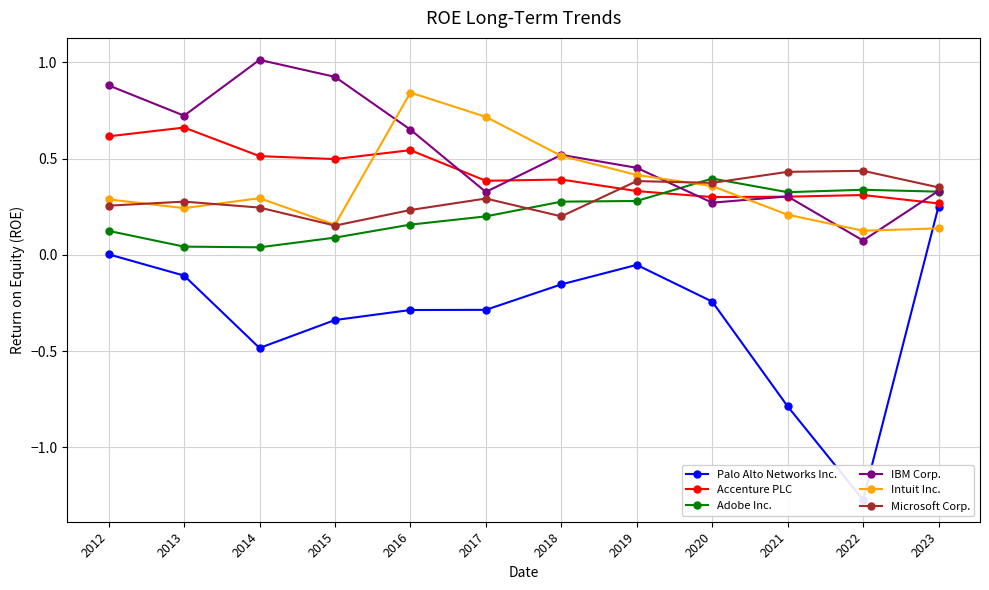

True or false: Adobe Inc. has more than 2 points higher than both neighbors.

False